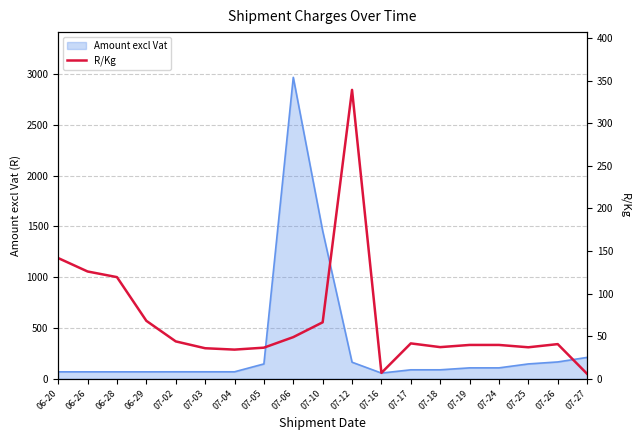

Where is the first local minimum?

07-04